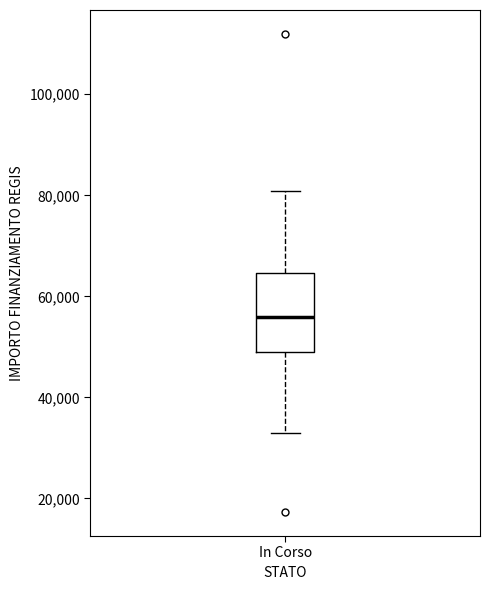

Transcribe this box plot: give where the median line is, the range the box spans, and where the two whiskers end, as read against the y-axis. The values are not printed on the chart, so give them approximately, as read against the axis.

median 56000, box 50000 to 64000, whiskers 32000 to 80000